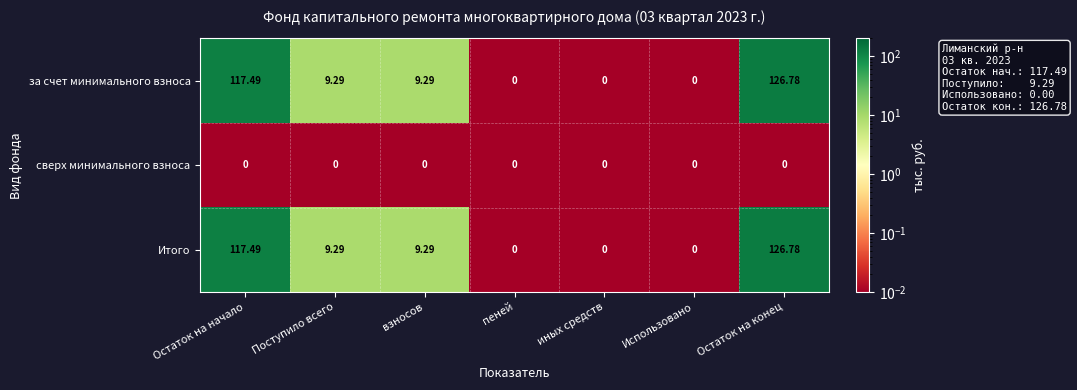

At which label does Итого first exceed 9?

Остаток на начало